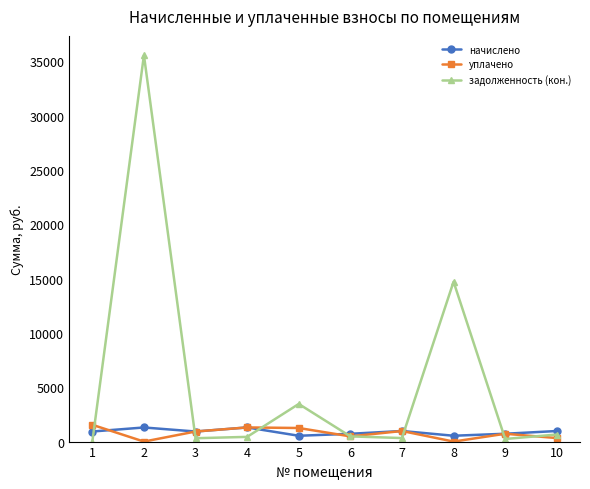

Which category has the highest value in the задолженность (кон.) series?

2